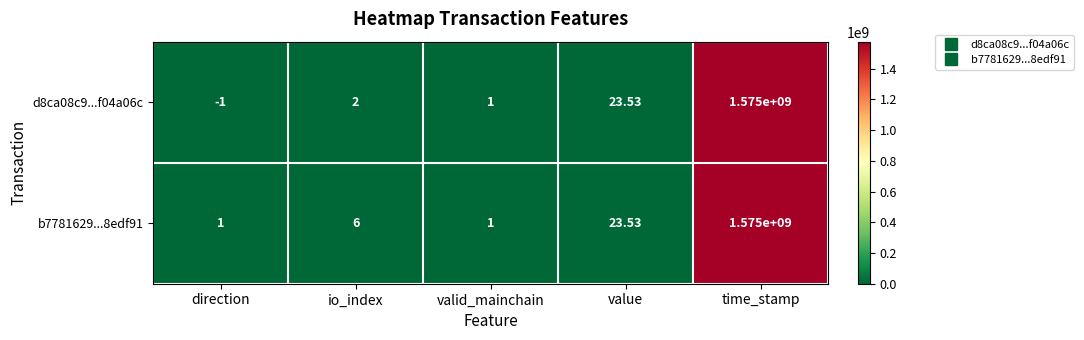

Where is b7781629...8edf91 nearest to the value 787500000?

value